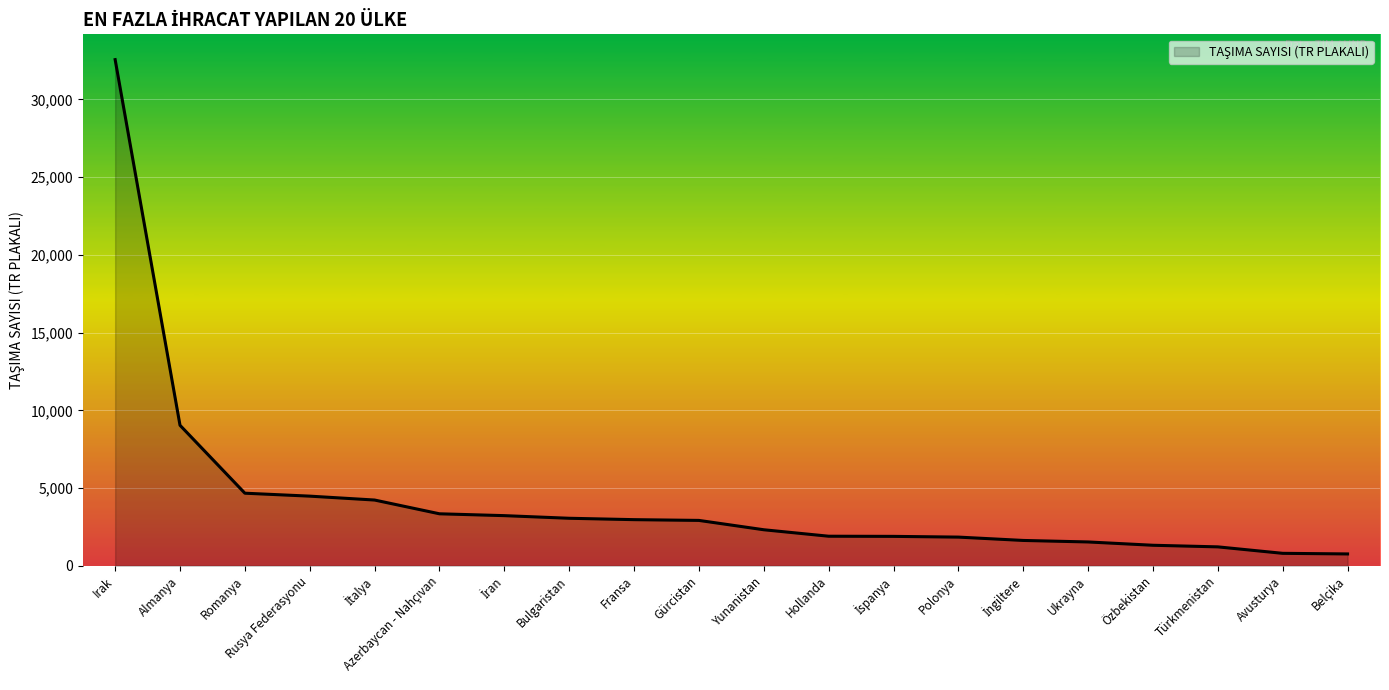

What is the difference between the maximum and minimum values?

31806